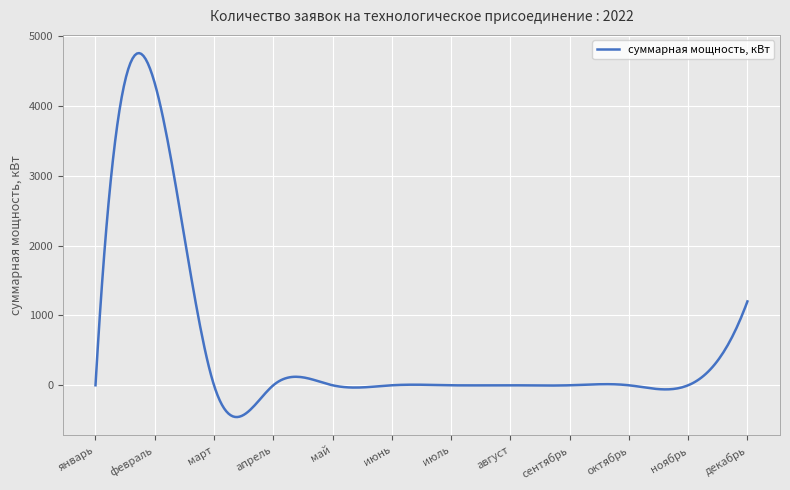

What is the greatest value displayed?

4754.2